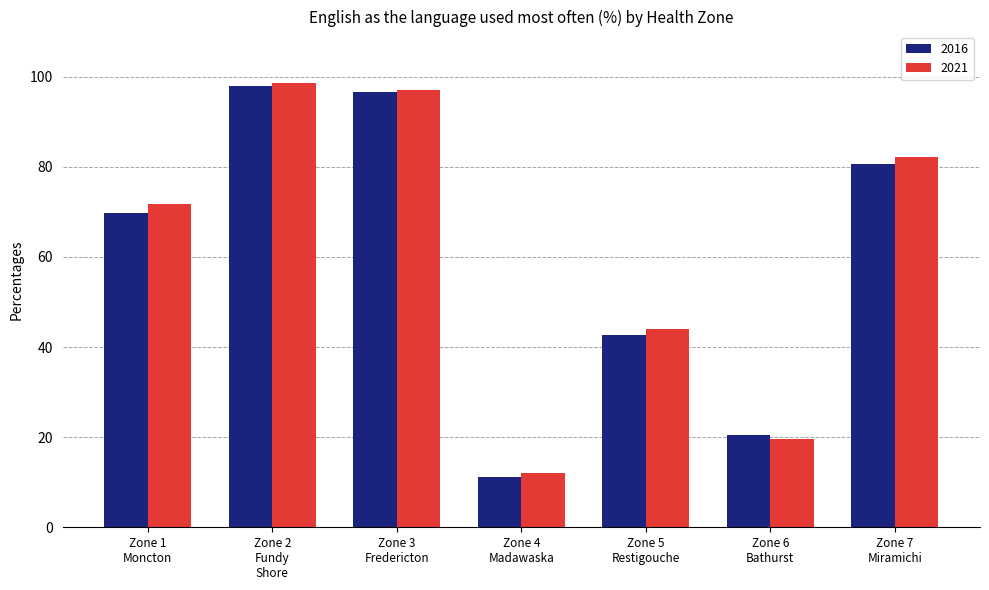

What are all the series names shown in the legend?

2016, 2021